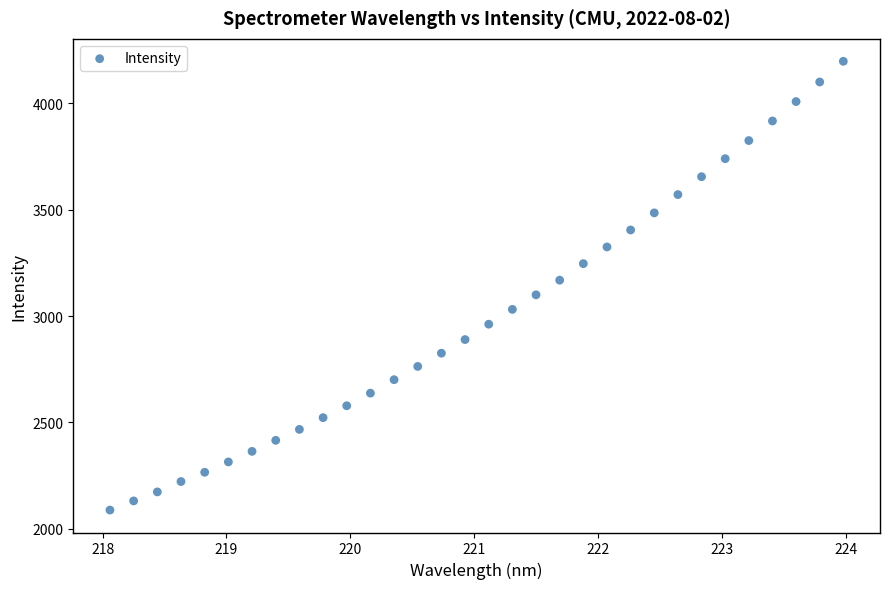

What is the range of Y values (max minus min)?

2111.1